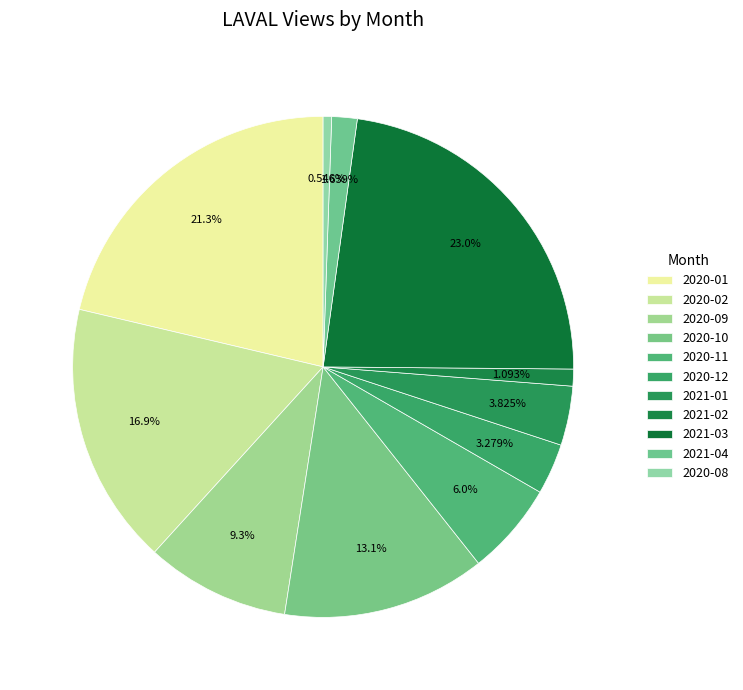

Rank the categories by value from lowest to highest.

2020-08, 2021-02, 2021-04, 2020-12, 2021-01, 2020-11, 2020-09, 2020-10, 2020-02, 2020-01, 2021-03